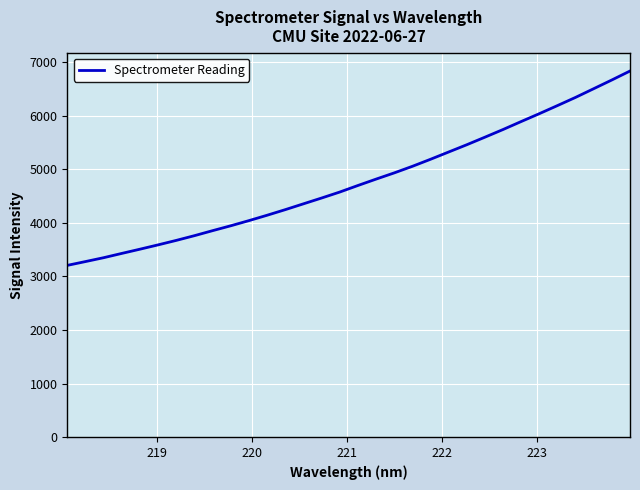

What is the difference between the maximum and minimum values?

3630.0